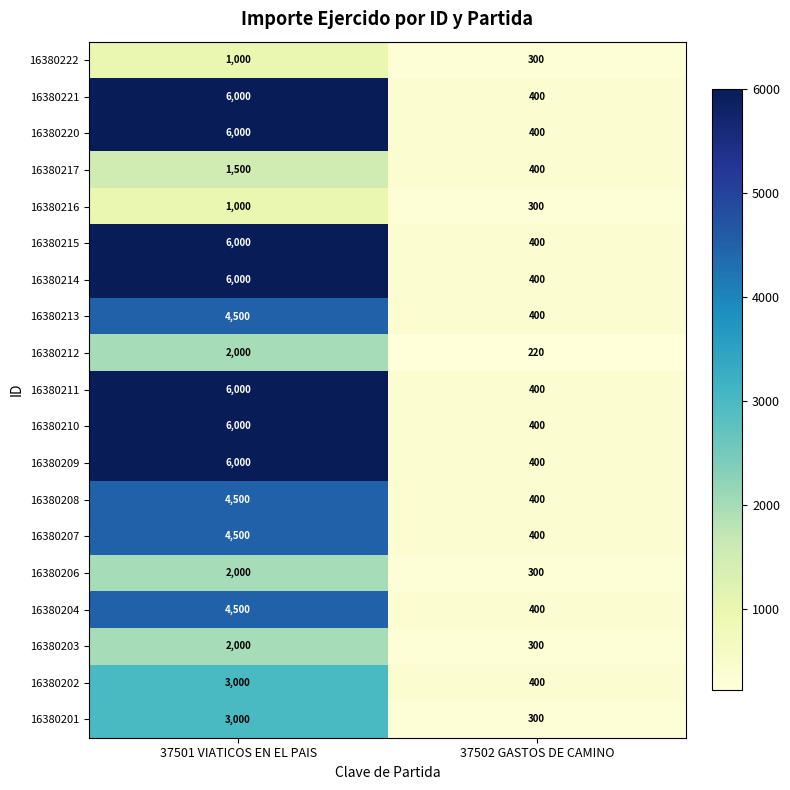

What is the approximate value of 16380211 at 37501 VIATICOS EN EL PAIS, to the nearest 100?

6000